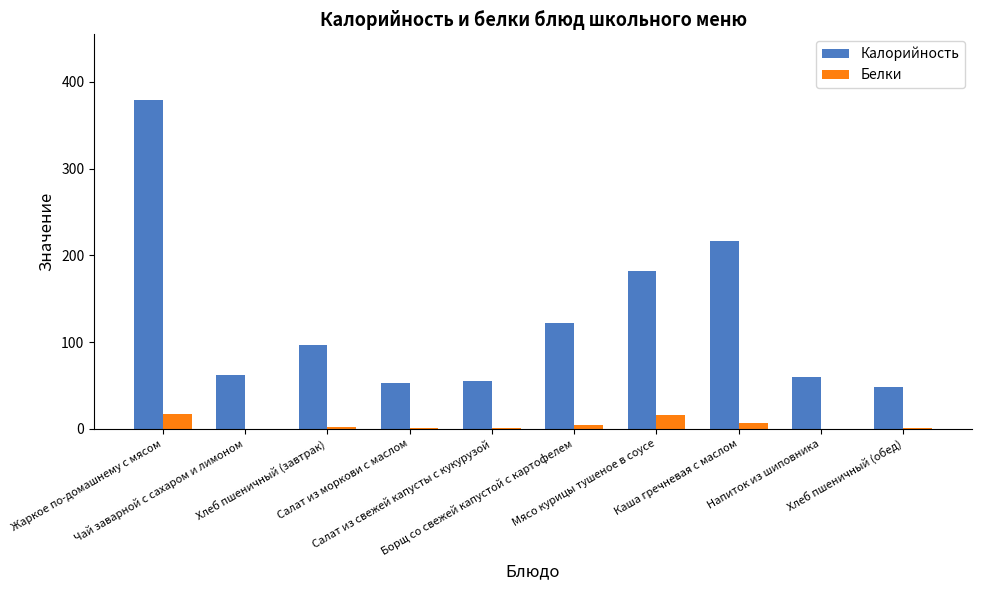

How many series are shown in this chart?

2